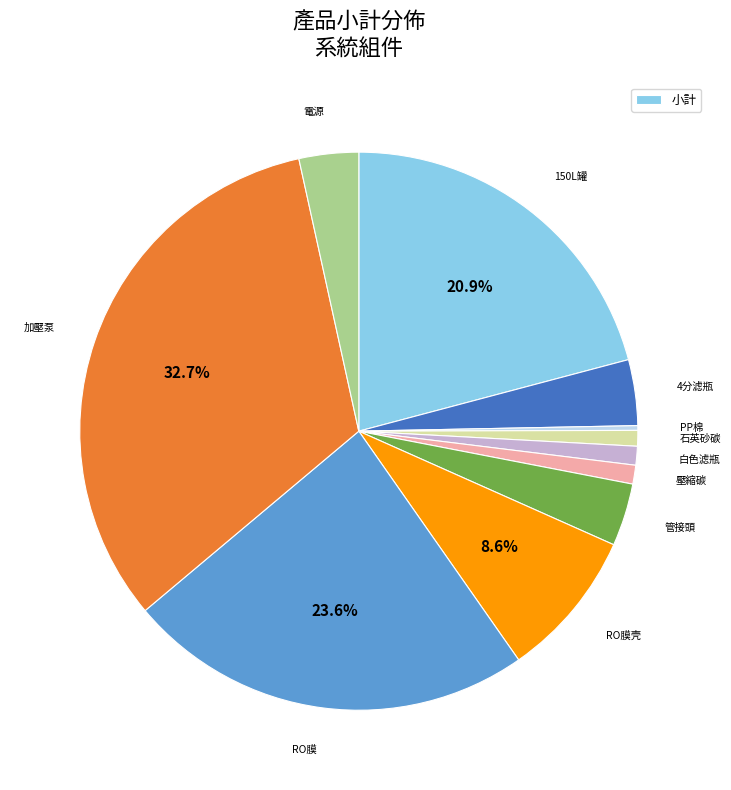

Does any single category account for the majority?

No